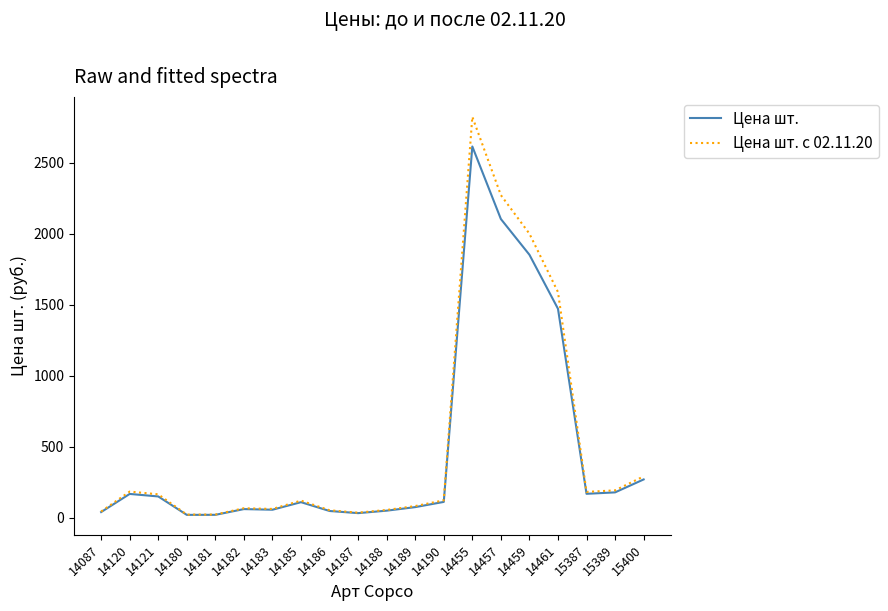

Rank the series by their maximum value, from lowest to highest.

Цена шт., Цена шт. с 02.11.20